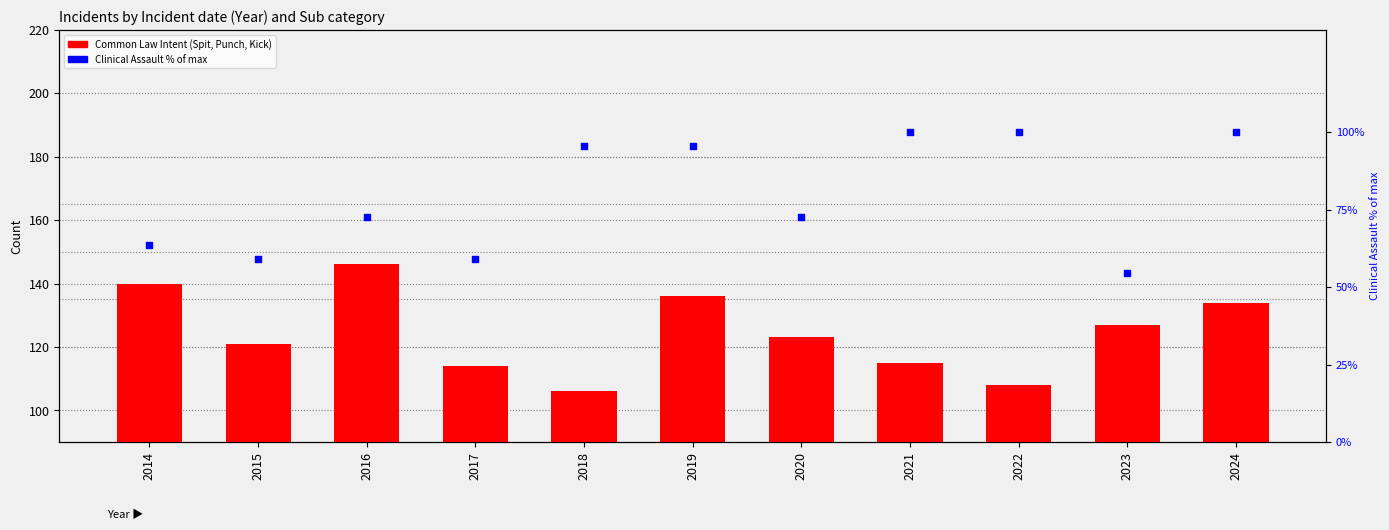

Which series has the largest total across all categories?

Common Law Intent (Spit, Punch, Kick)